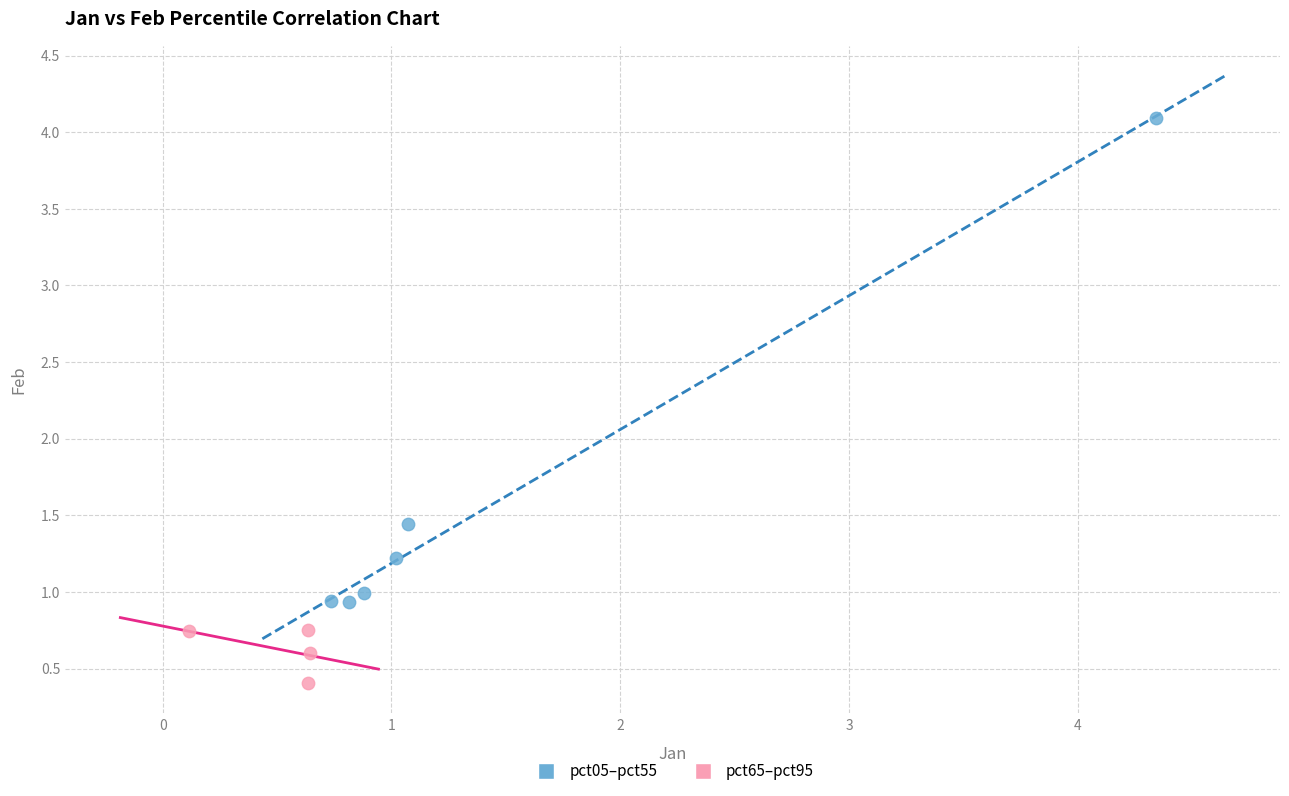

Which series has the widest spread of Y values?

pct05–pct55